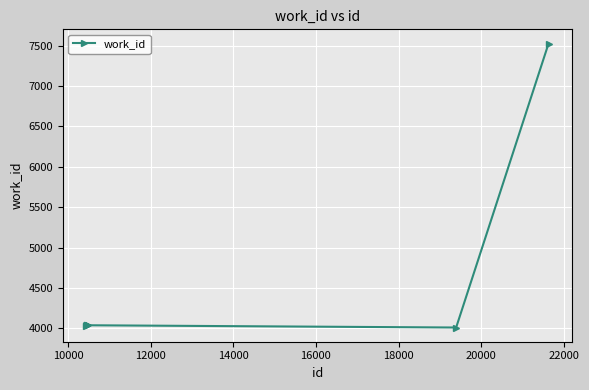

What is the value of the 3rd point from the left?

4038